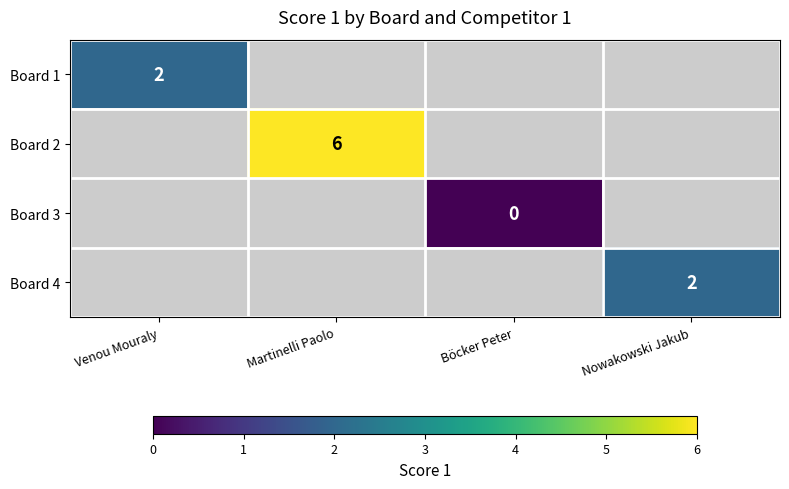

True or false: Board 2 has a value of 6 at Martinelli Paolo.

True